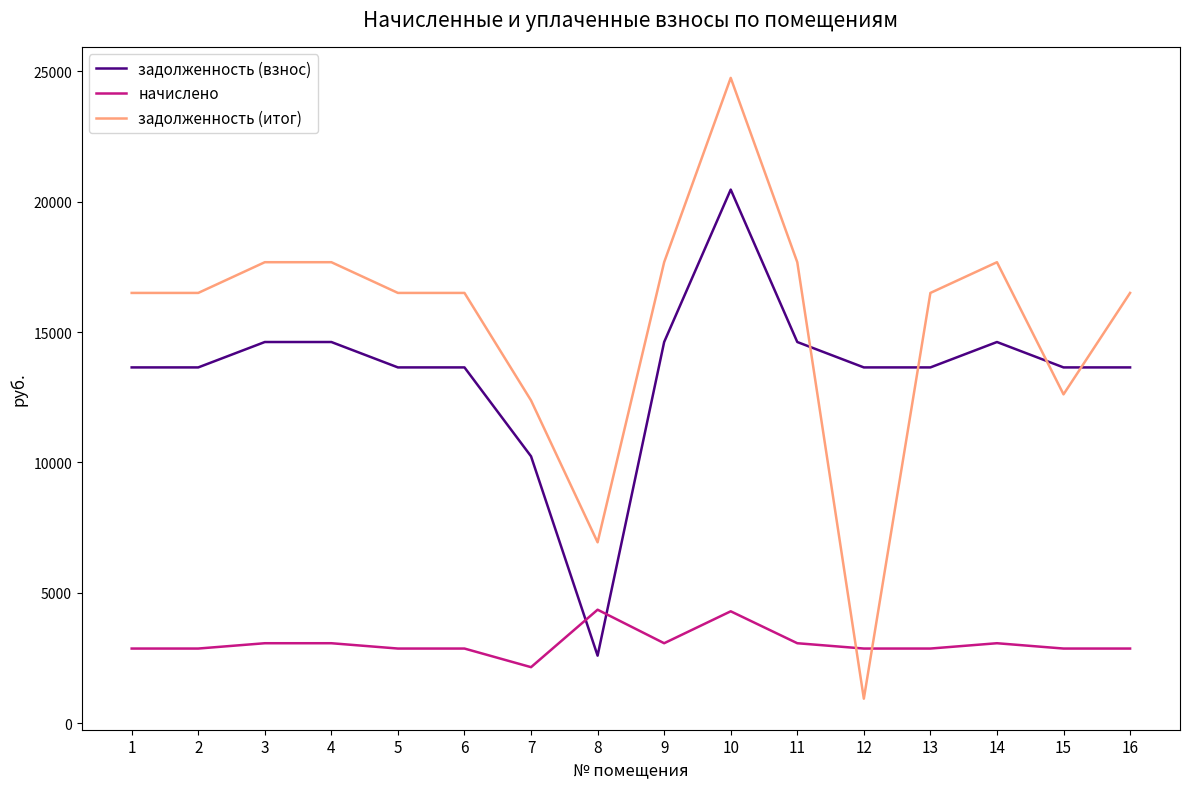

Where do задолженность (итог) and задолженность (взнос) first cross each other?

11 and 12